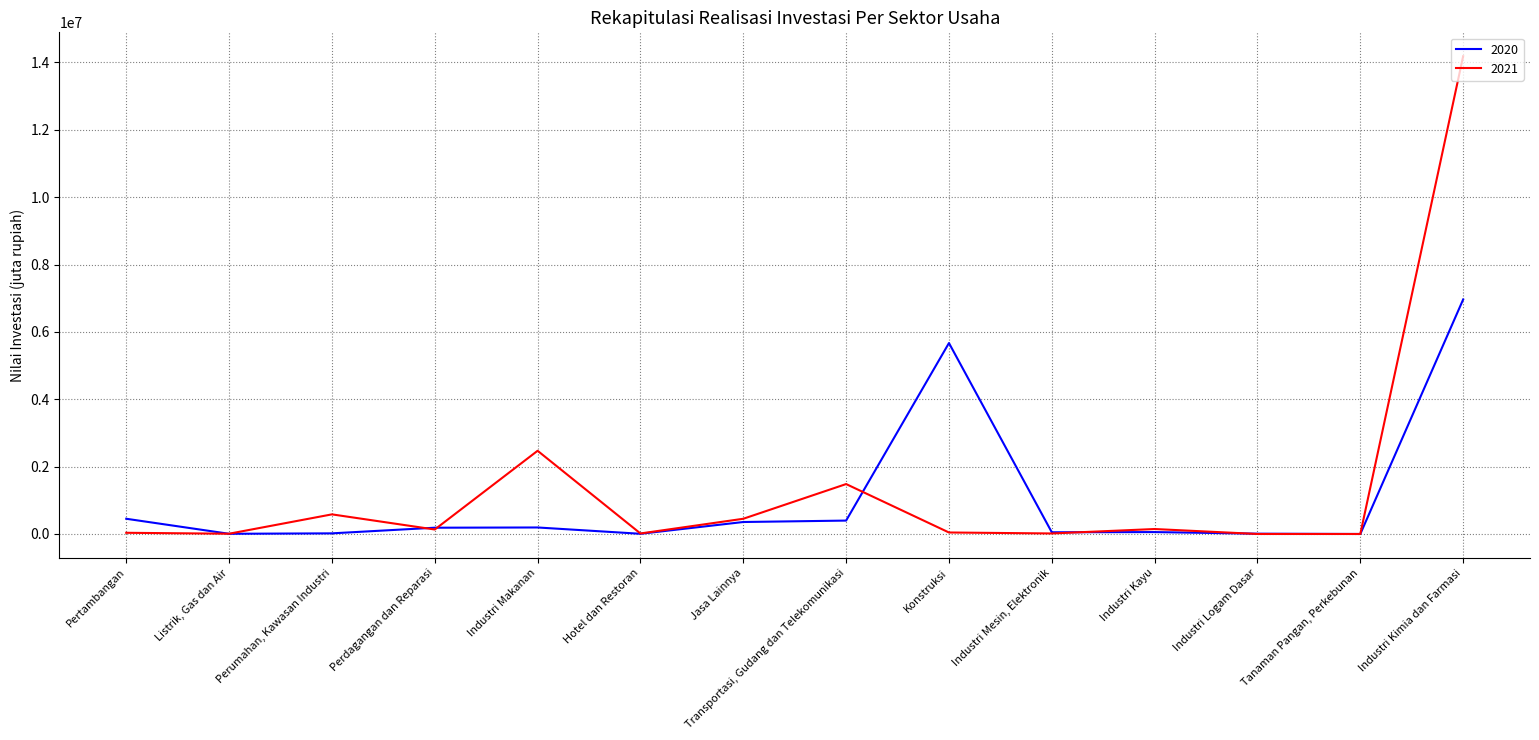

Which series has the widest spread of values?

2021